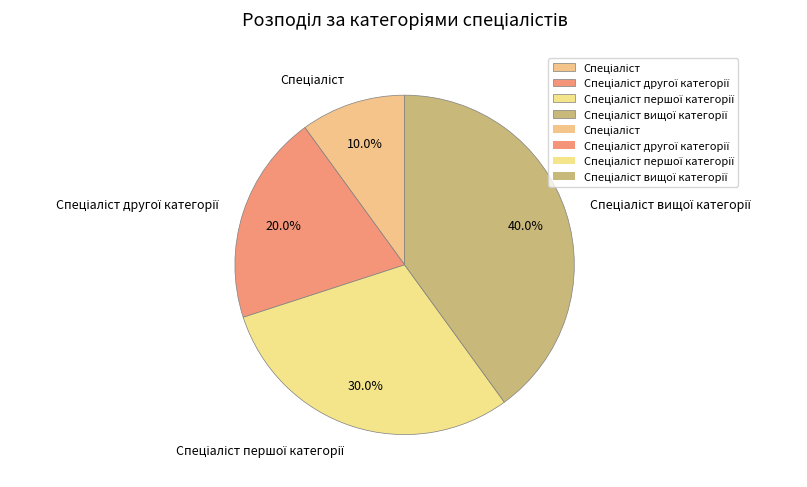

How many segments does this pie chart have?

4